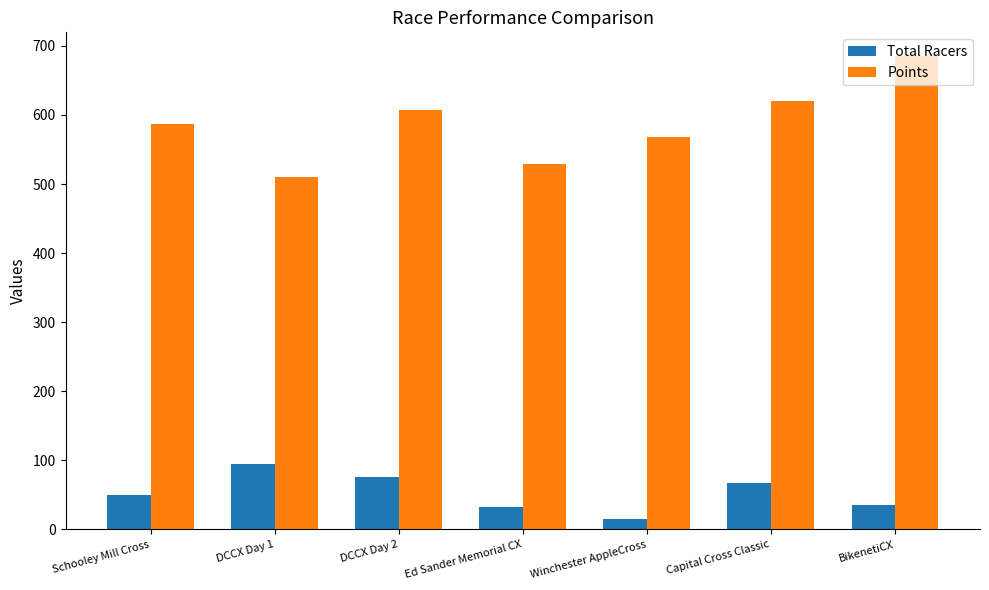

True or false: Points has a value of 1001.7 at Schooley Mill Cross.

False